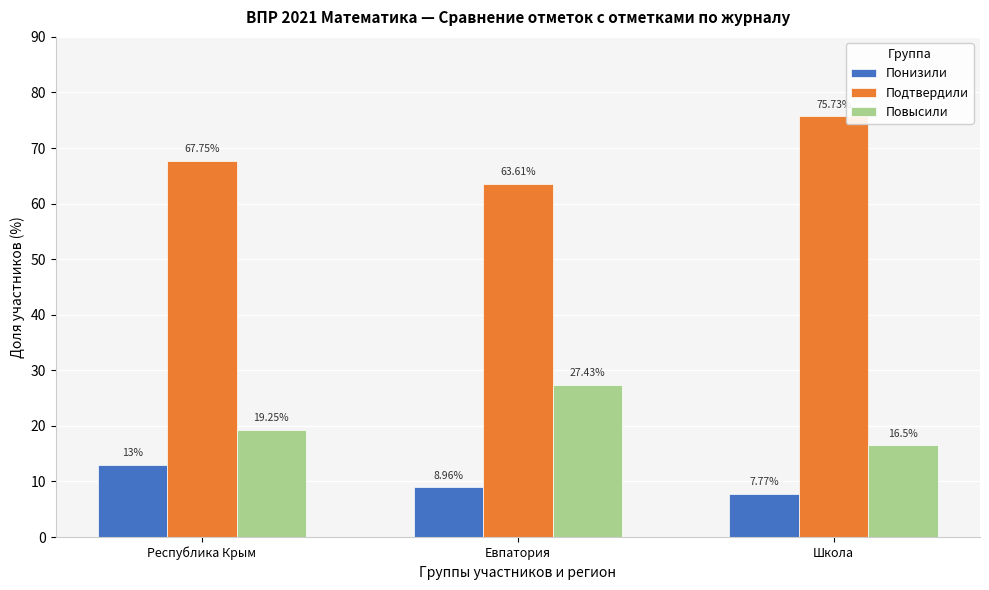

At which label does Понизили first exceed 8?

Республика Крым